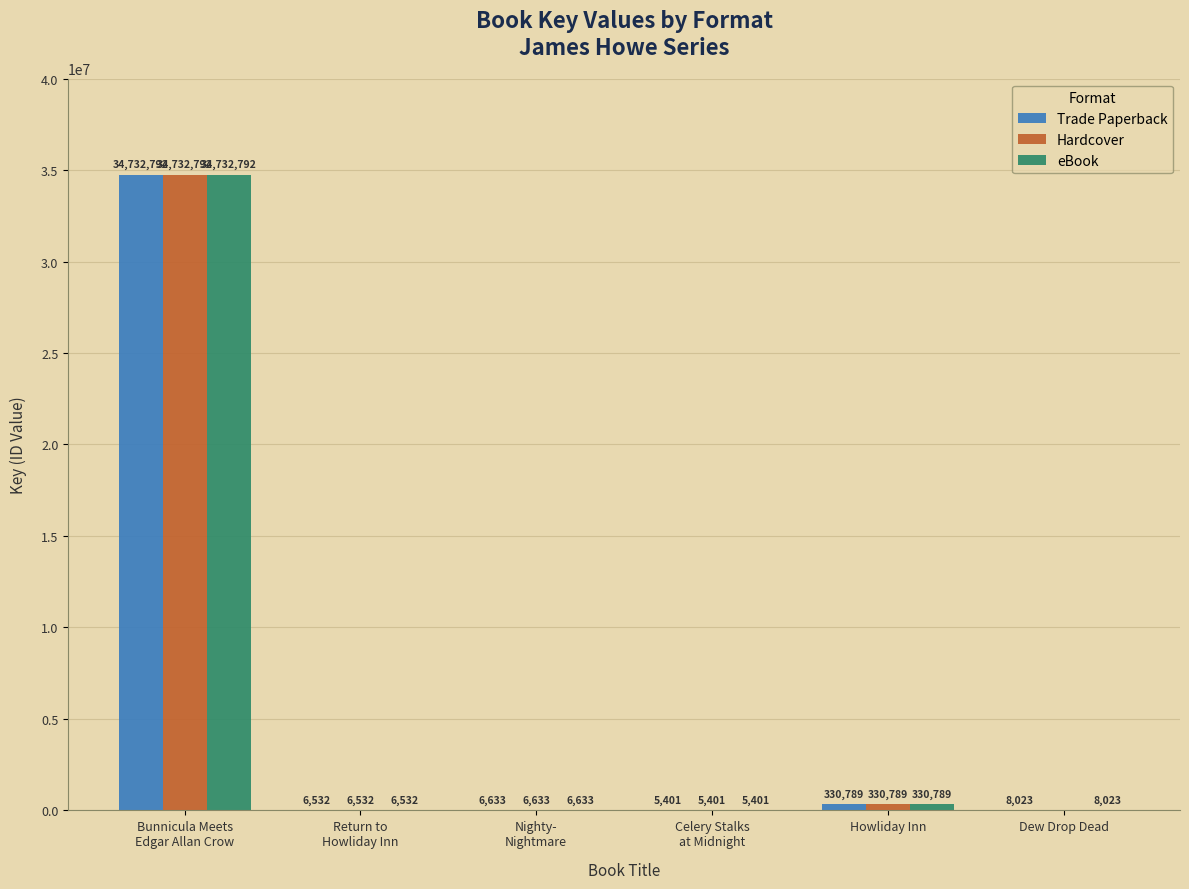

What is the total value across all series at Dew Drop Dead?

16046